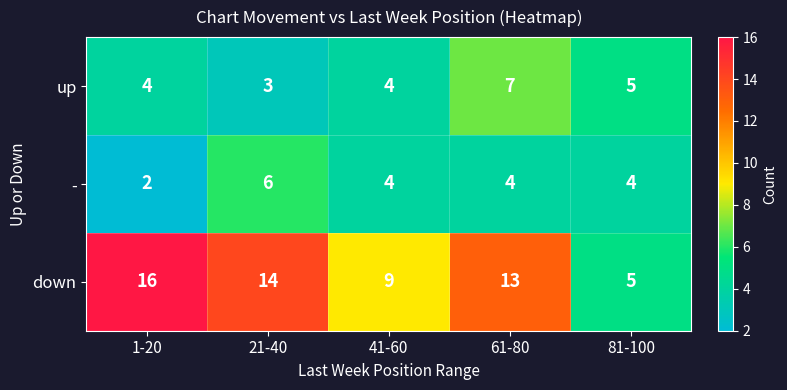

What is the sum of the up values at 1-20 and 41-60?

8